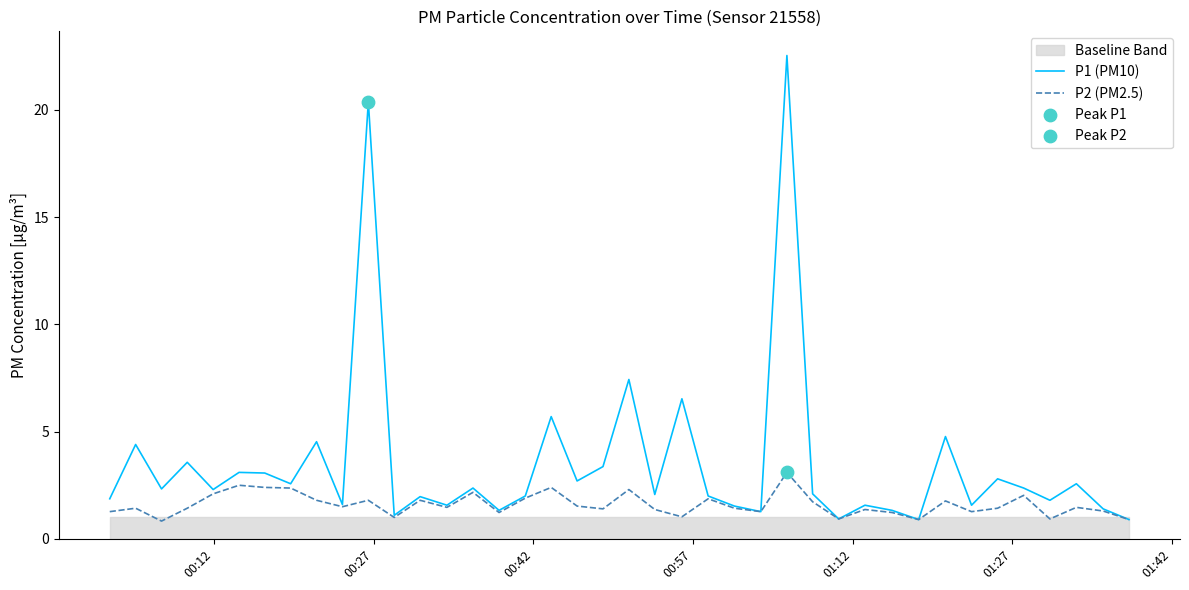

At how many categories does at least one series exceed 17?

2